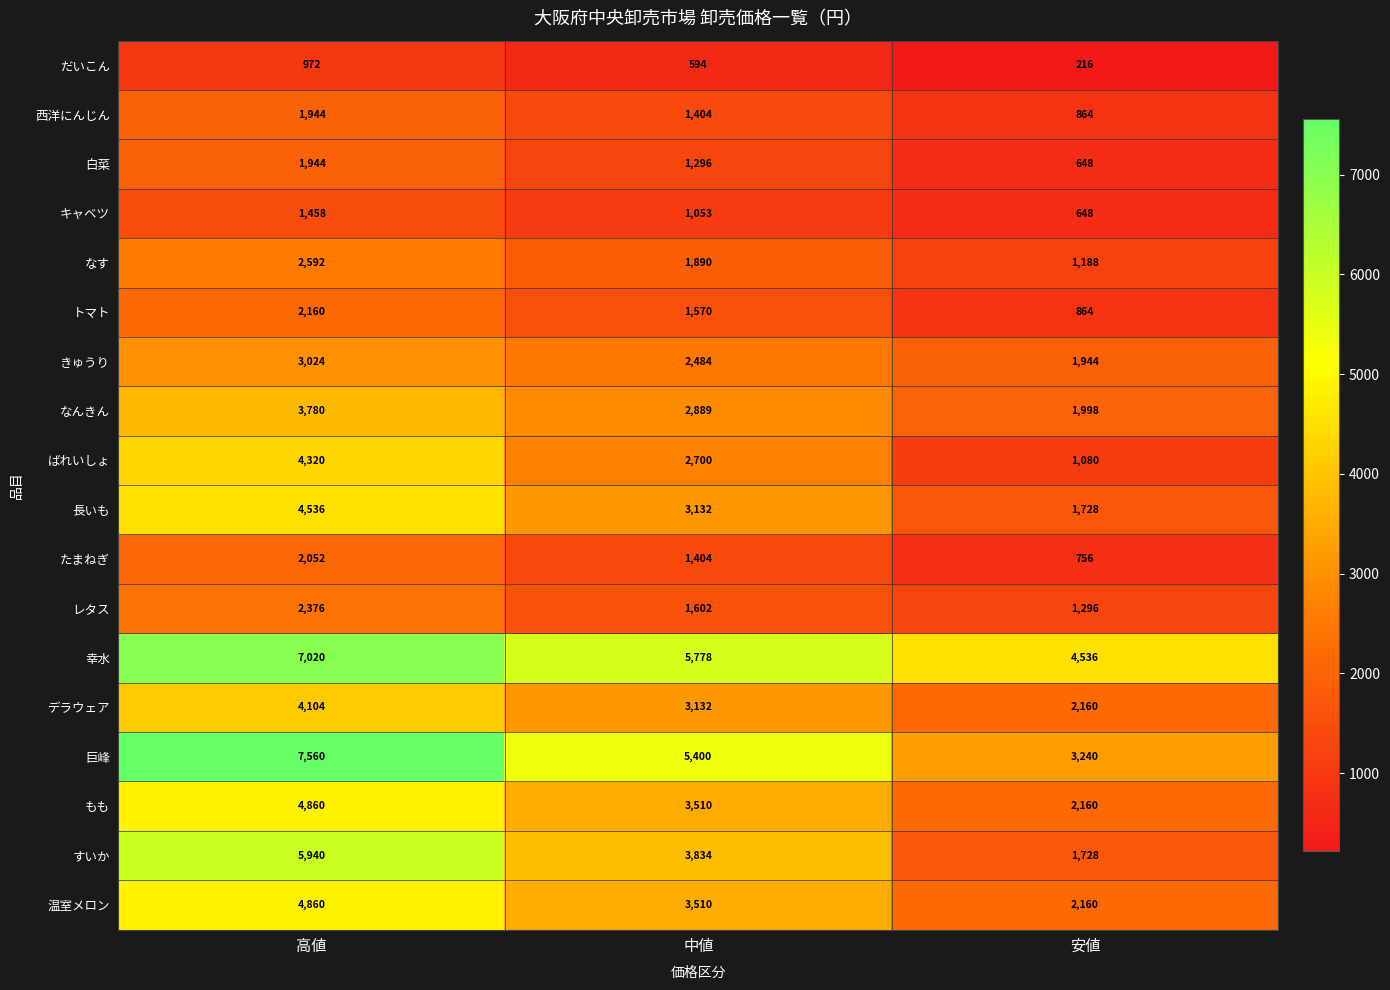

How many distinct data groups are displayed?

18